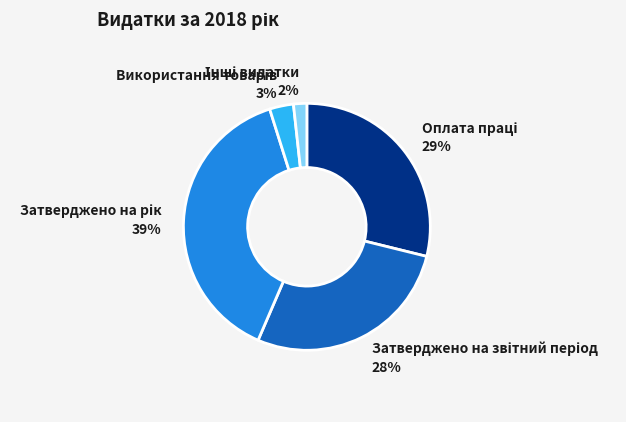

To the nearest percent, what is the average slice percentage?

20%